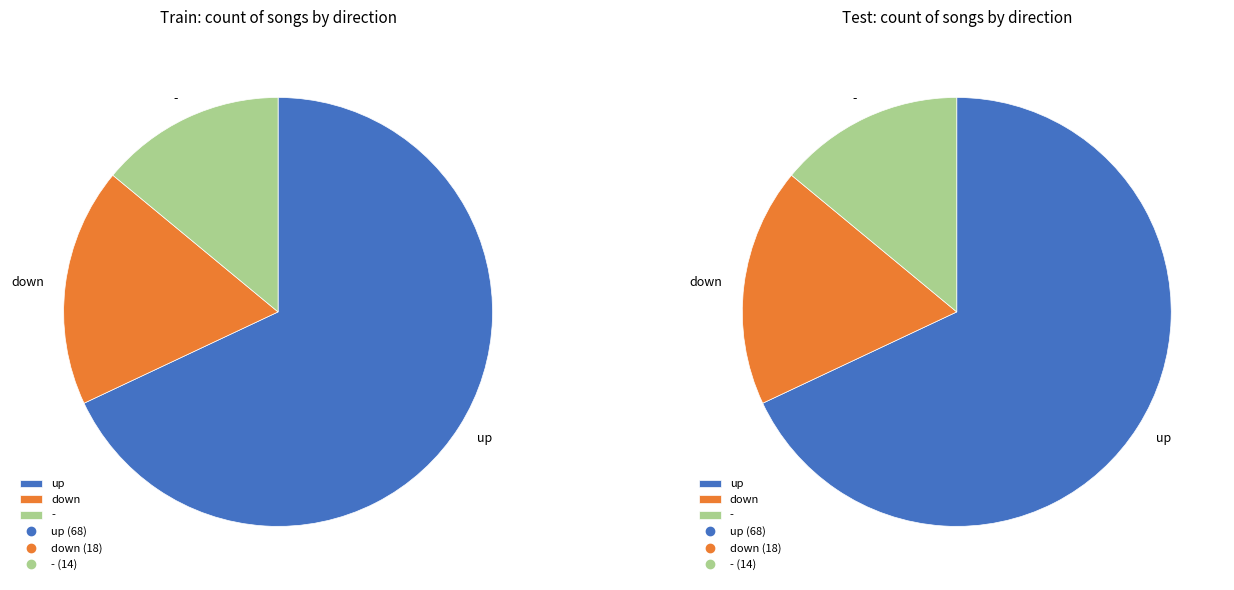

What percentage is the - slice, to the nearest percent?

14%